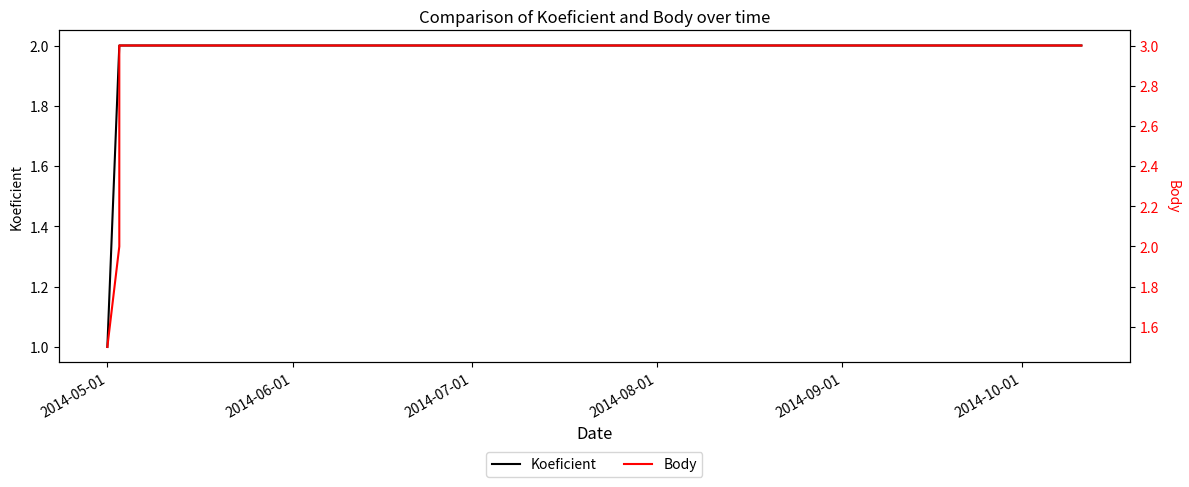

What is the value of the Koeficient point at the 4th from the left?

2.0